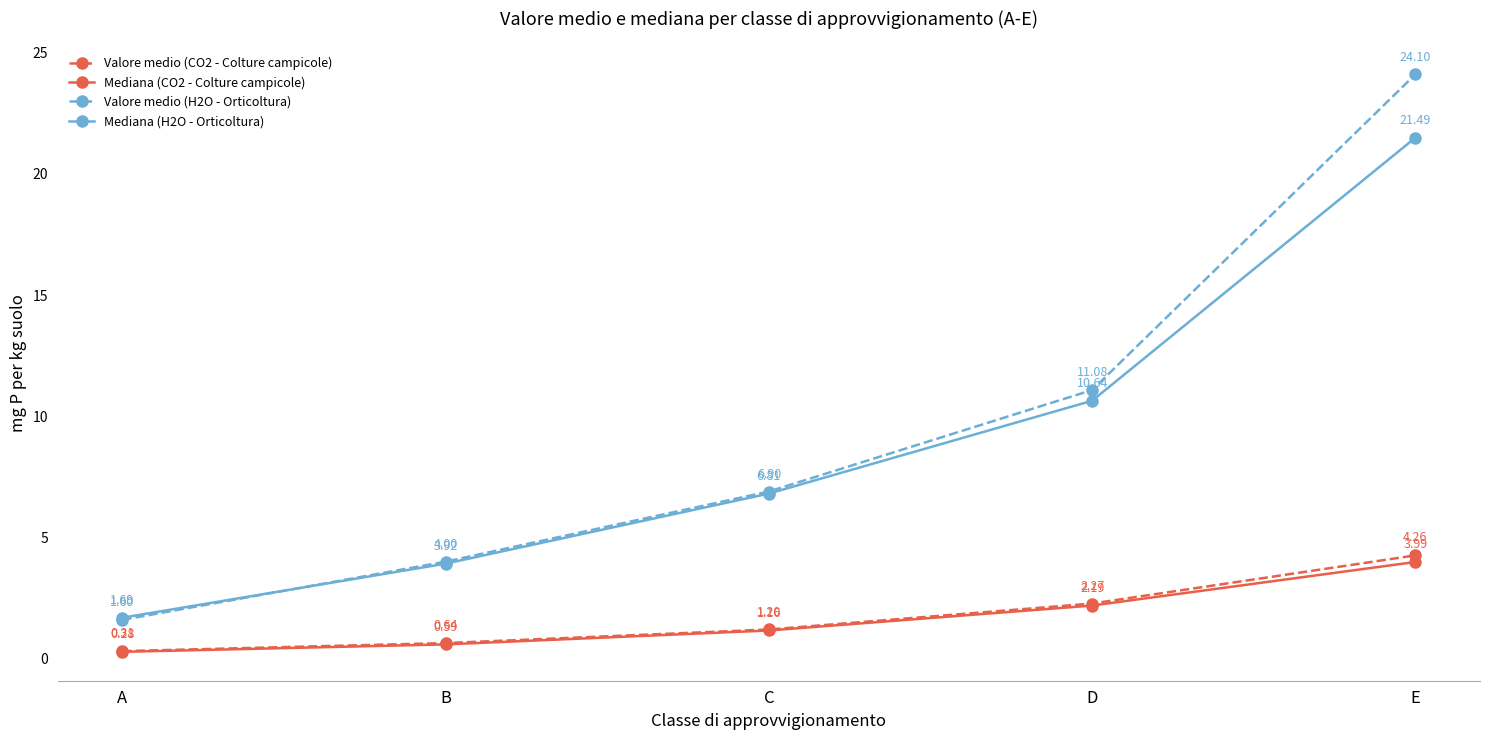

Is the value of Valore medio (CO2 - Colture campicole) at A greater than the value of Valore medio (H2O - Orticoltura) at B?

No